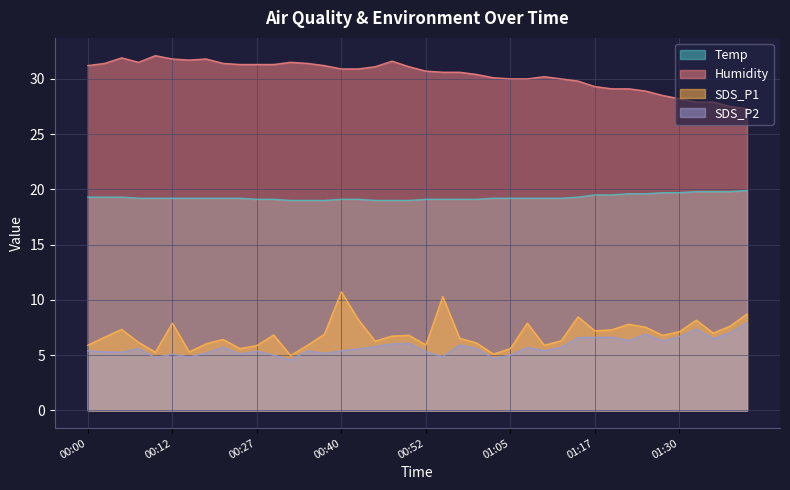

Which series has the largest total across all categories?

Humidity